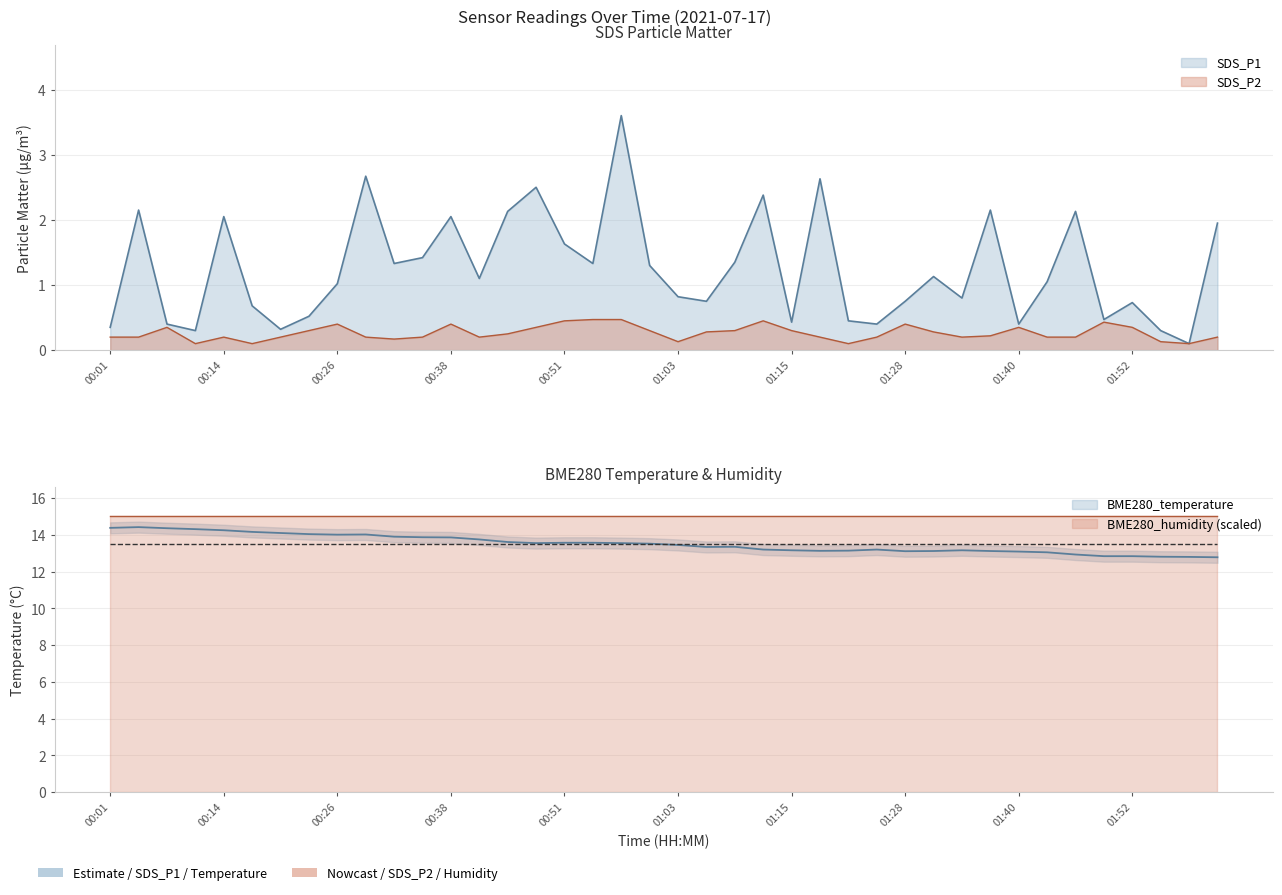

True or false: SDS_P1 and SDS_P2 intersect in this chart.

False